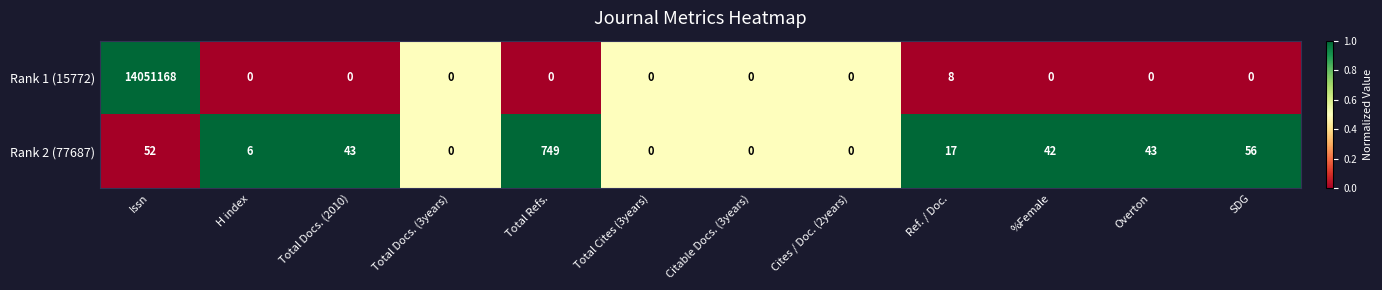

What is the total value across all series at Ref. / Doc.?

25